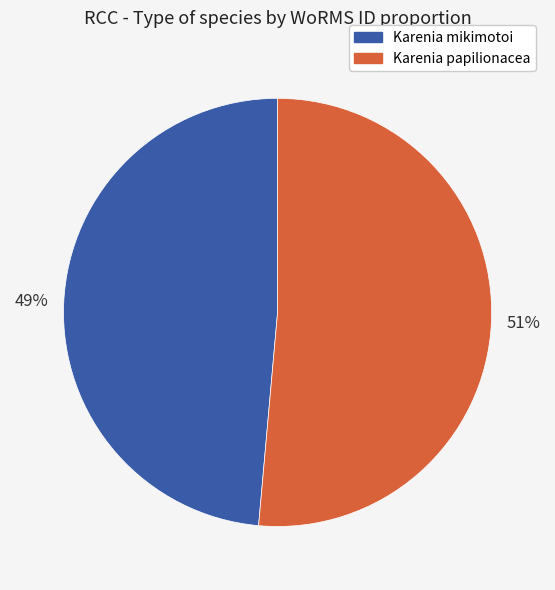

Is there a majority slice in this chart?

Yes